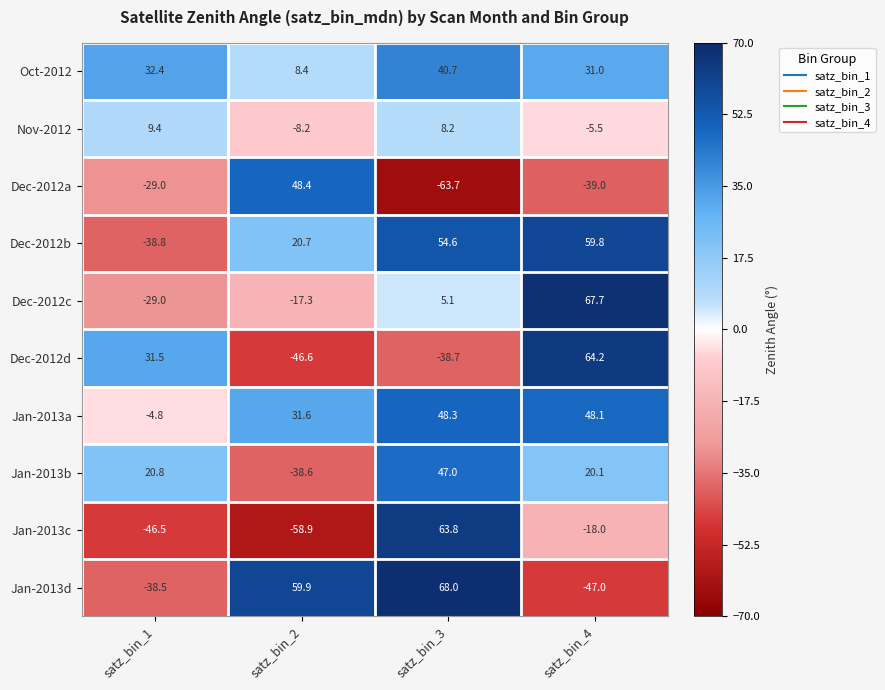

Which series has the largest range (max minus min)?

Jan-2013c